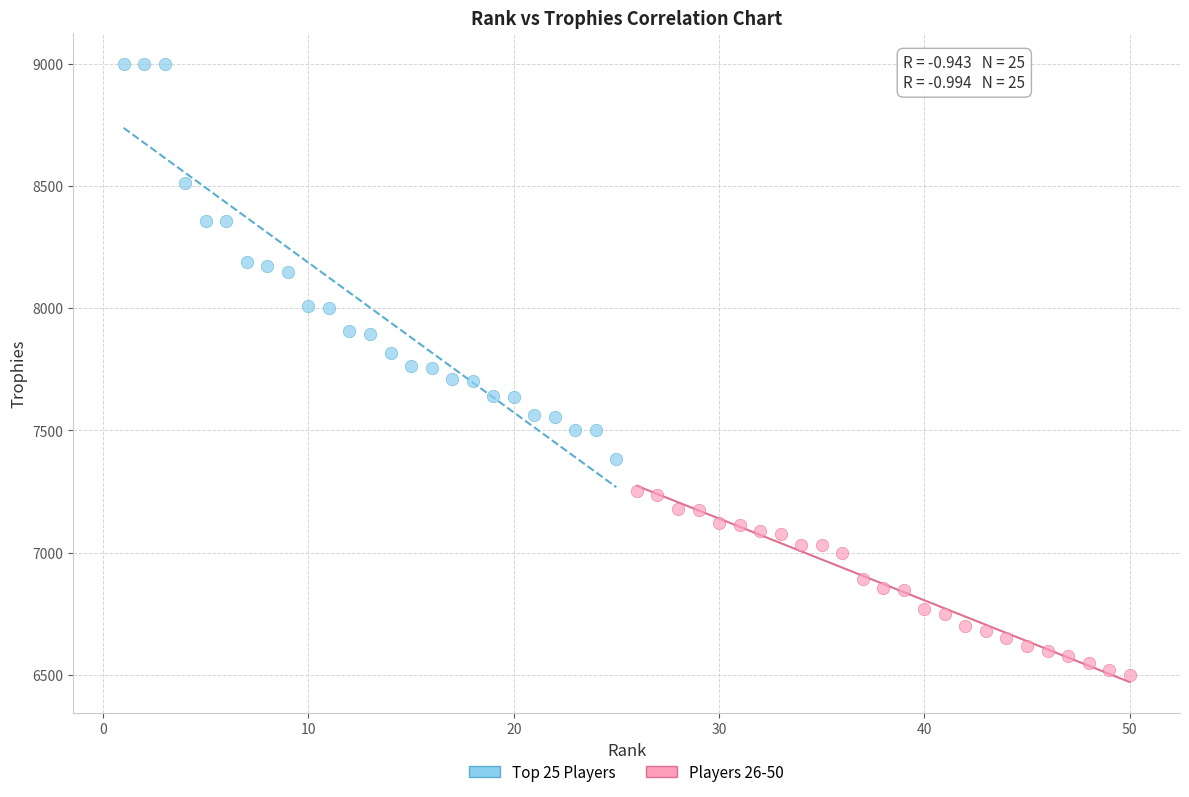

Which series reaches the minimum Y coordinate?

Players 26-50